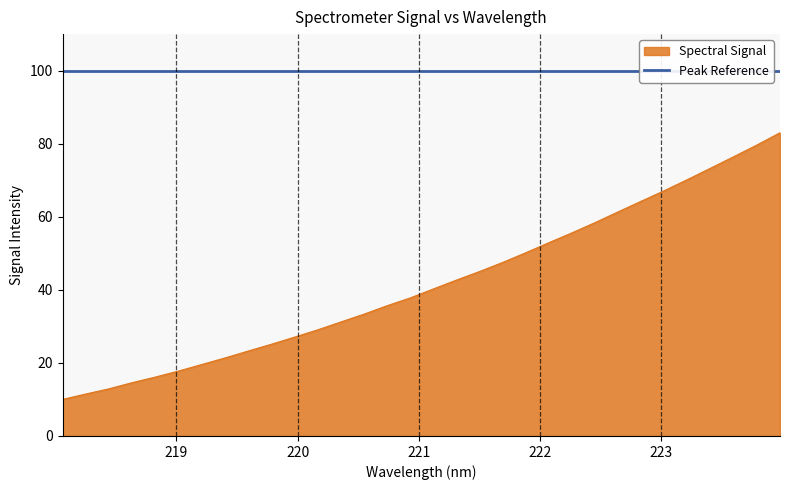

What is the label of the 22nd point from the right?

219.9712